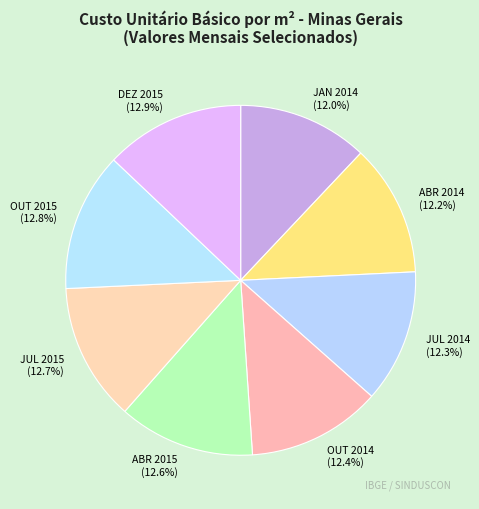

Does any single category account for the majority?

No